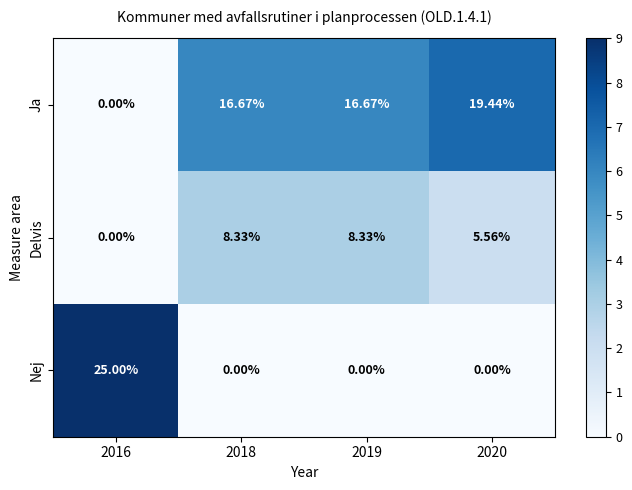

Which series has the largest range (max minus min)?

Nej